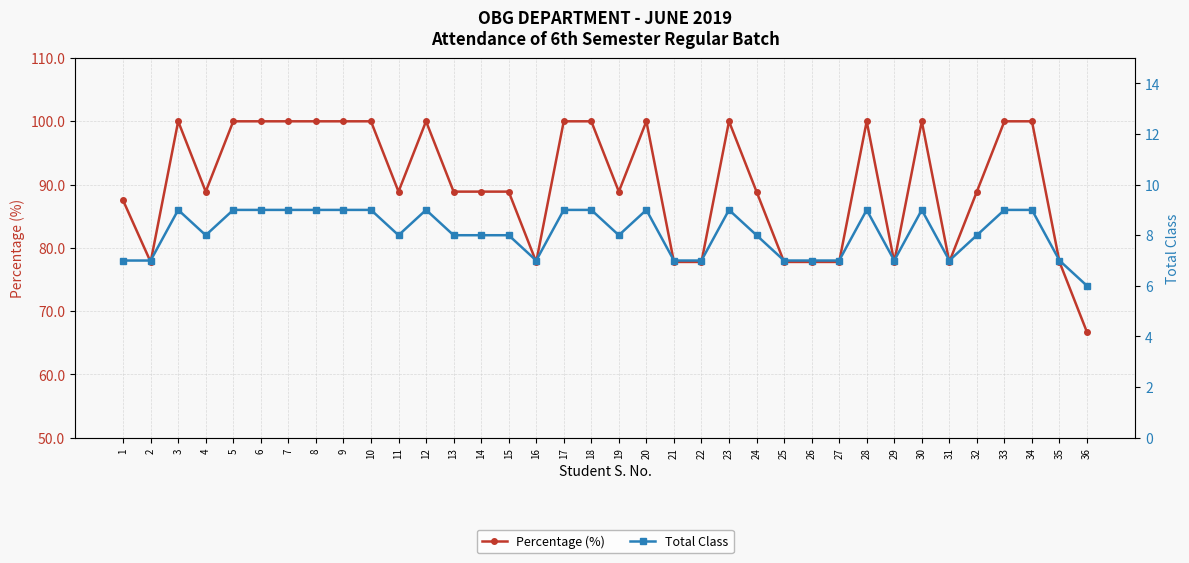

How many data points in Total Class are less than 8?

12